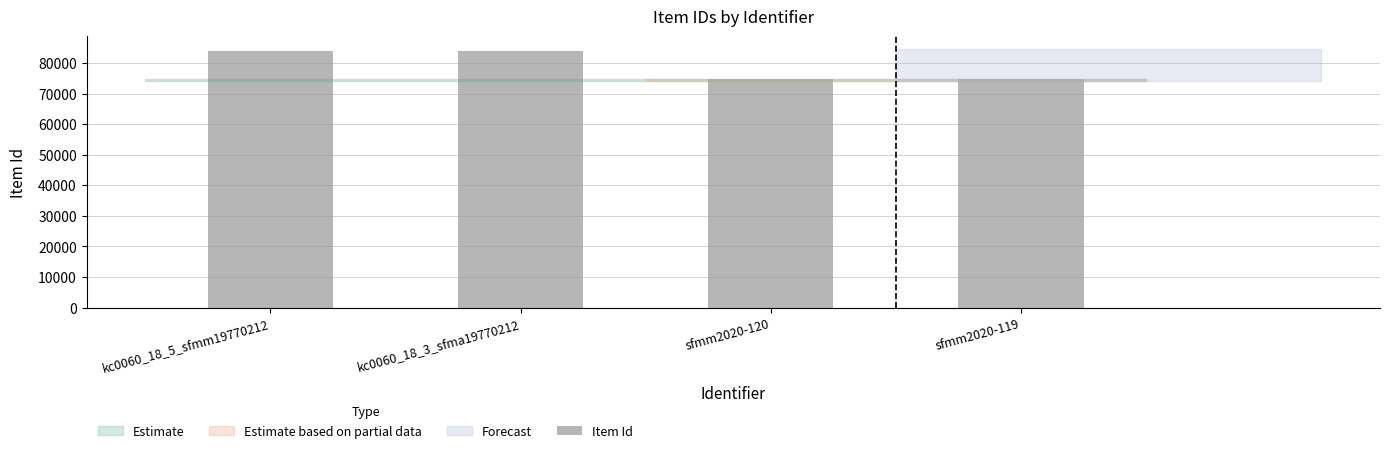

What is the smallest value displayed?

74594